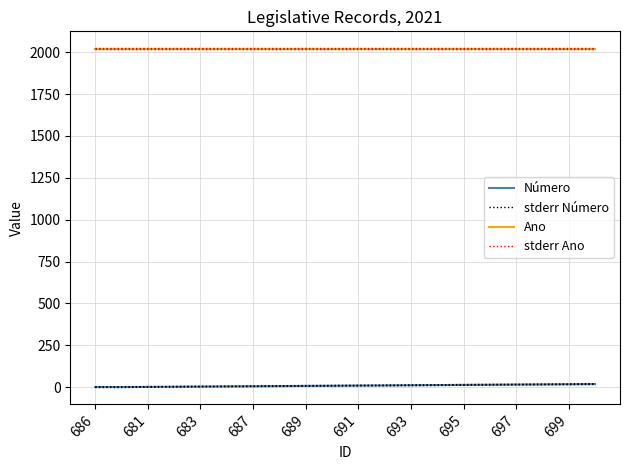

True or false: Ano has more than 1 interior local peaks.

False